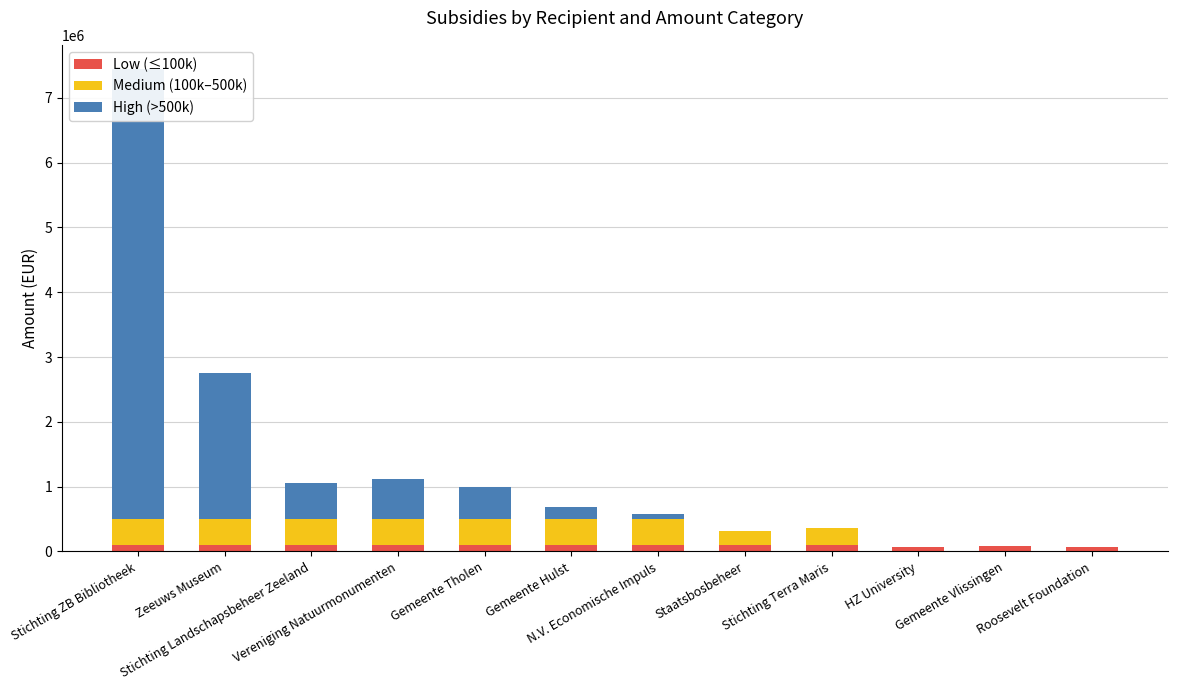

What is the sum of the Low (≤100k) values at Vereniging Natuurmonumenten and Roosevelt Foundation?

170000